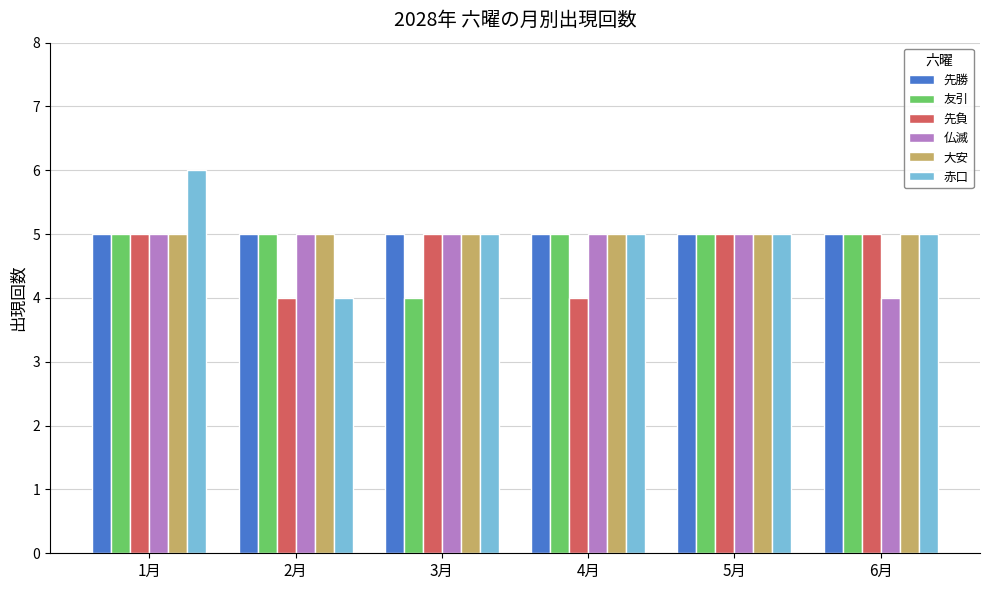

At how many categories does at least one series exceed 4?

6